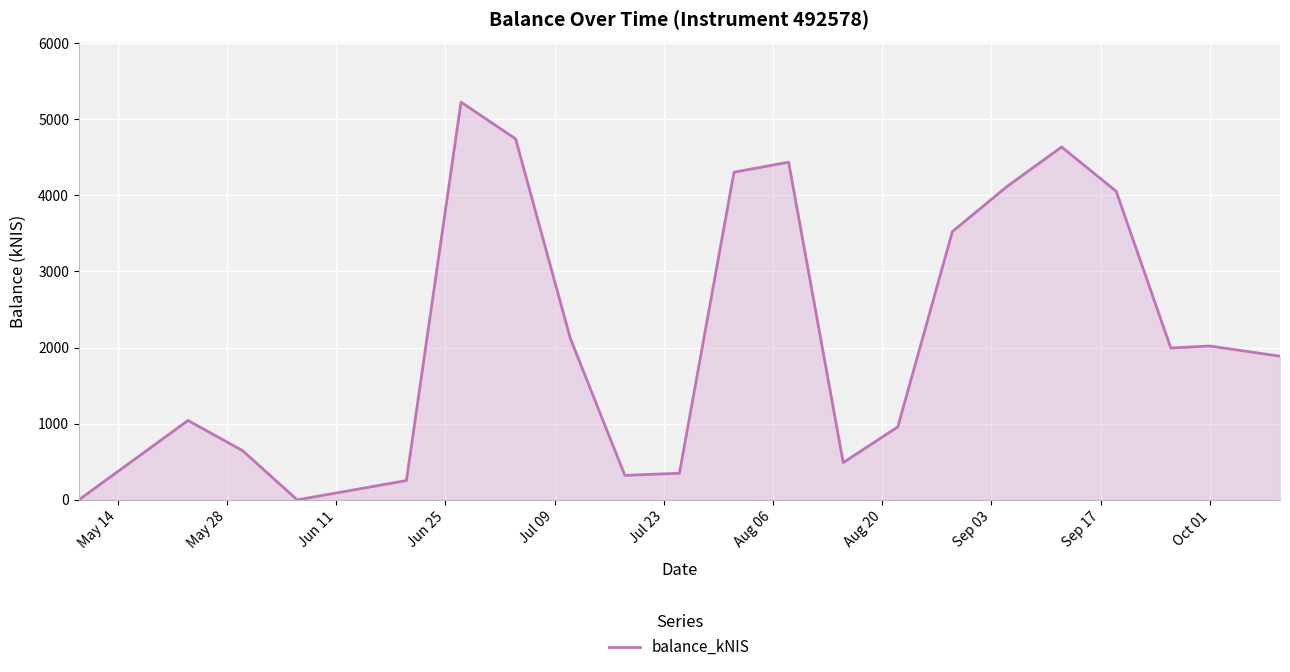

How many lines are shown in the chart?

1